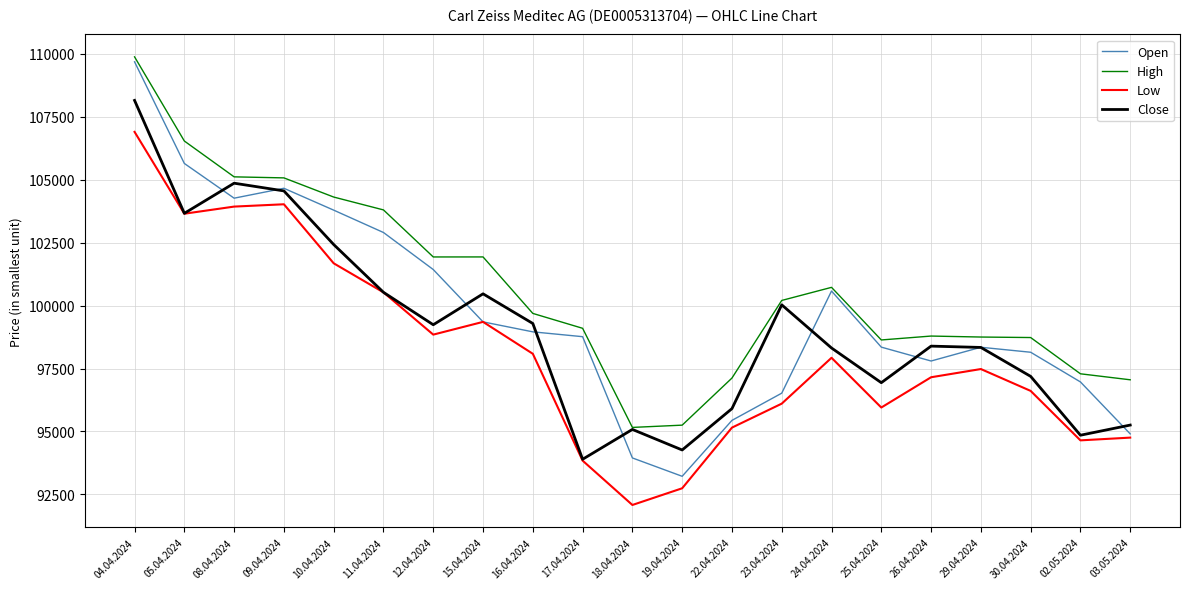

Which series changed the most between 11.04.2024 and 03.05.2024?

Open